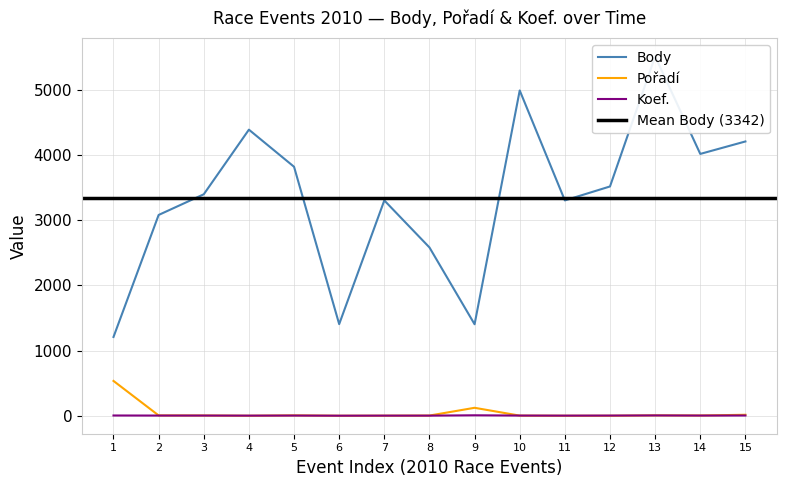

How many data points in Pořadí are less than 5?

7